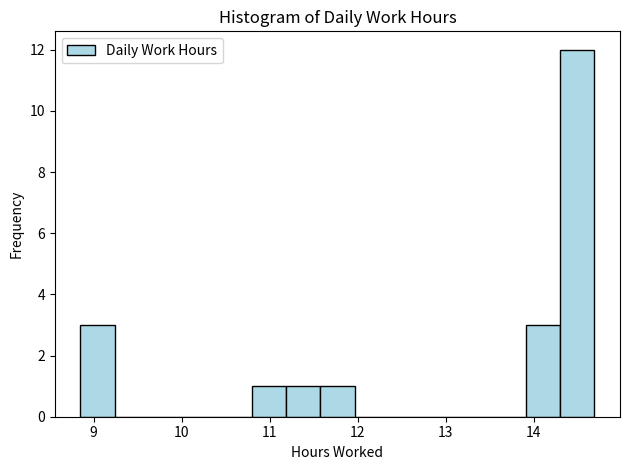

Read against the x-axis, roughly where is the centre of the tallest bar?

14.5